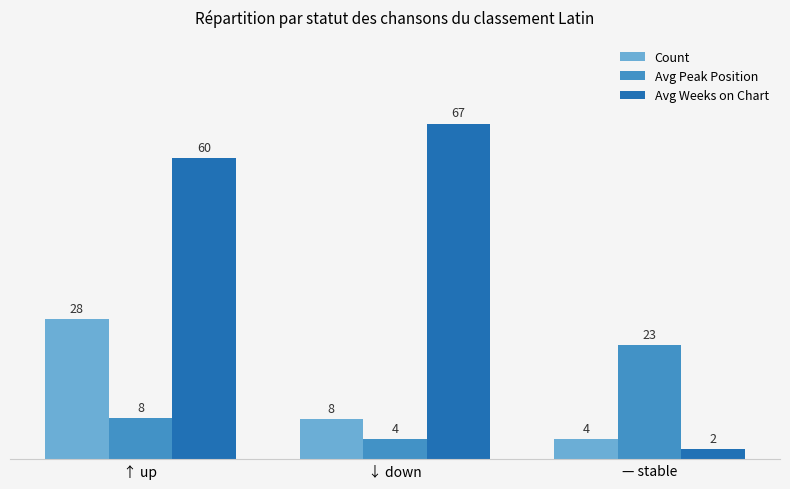

At which label does Count reach its peak?

↑ up